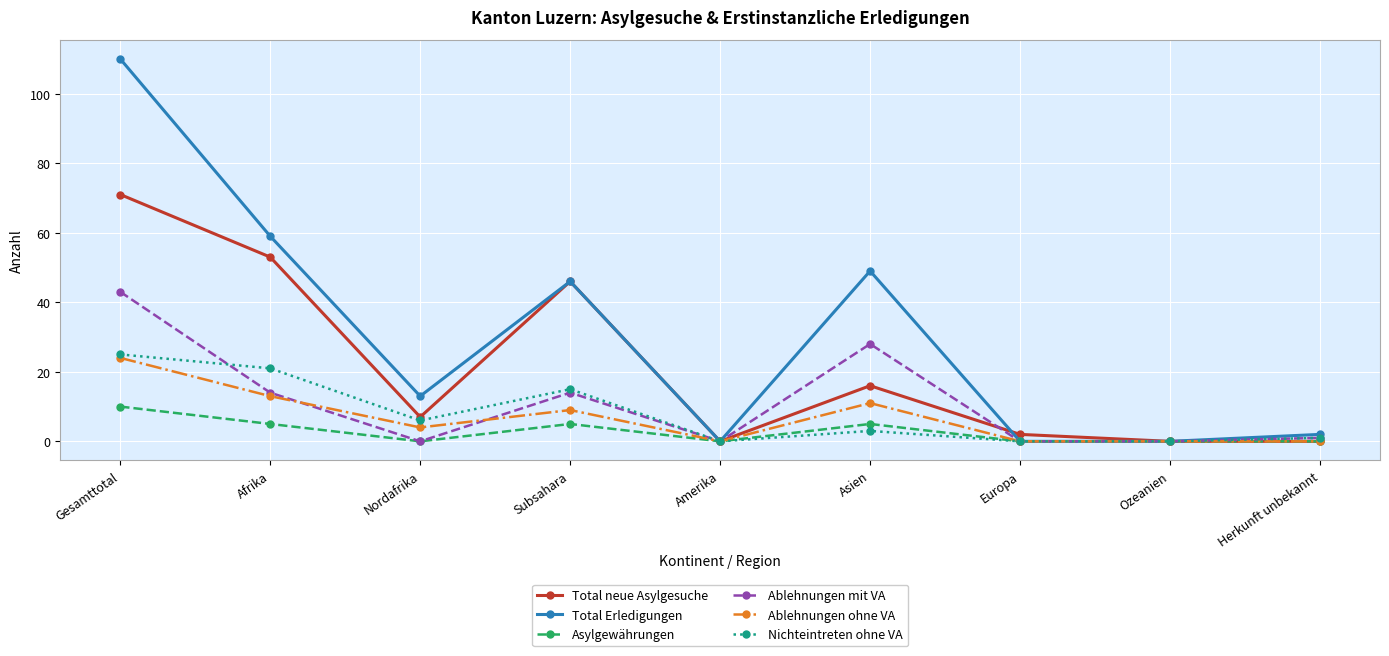

Is the value of Total neue Asylgesuche at Afrika greater than the value of Ablehnungen ohne VA at Gesamttotal?

Yes